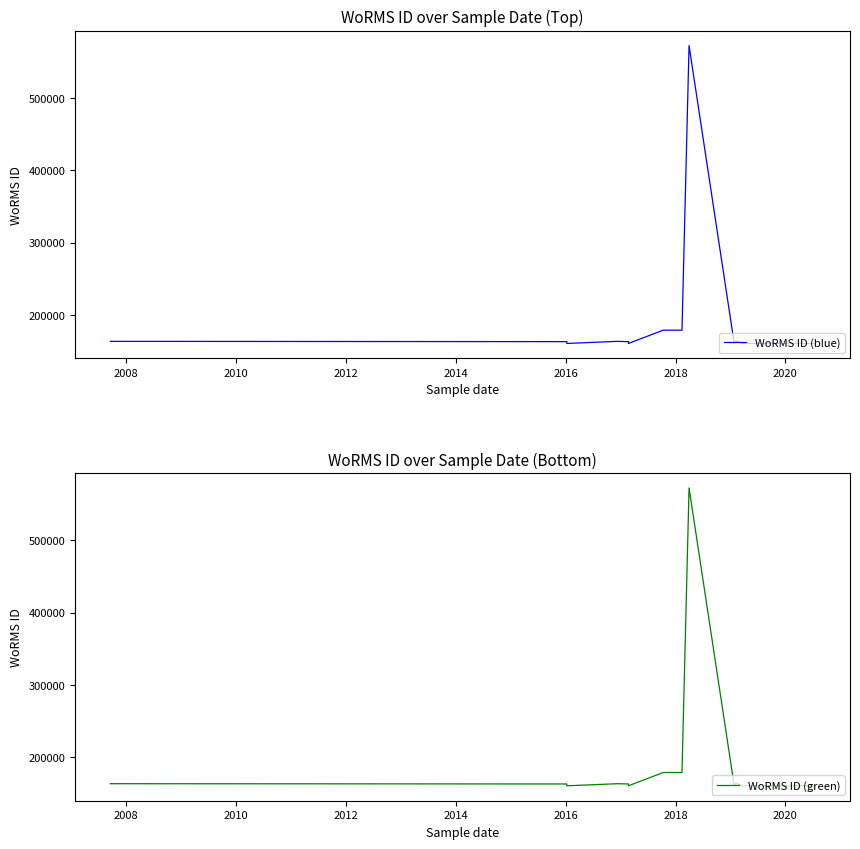

How many interior local peaks does the WoRMS ID (green) series have?

3